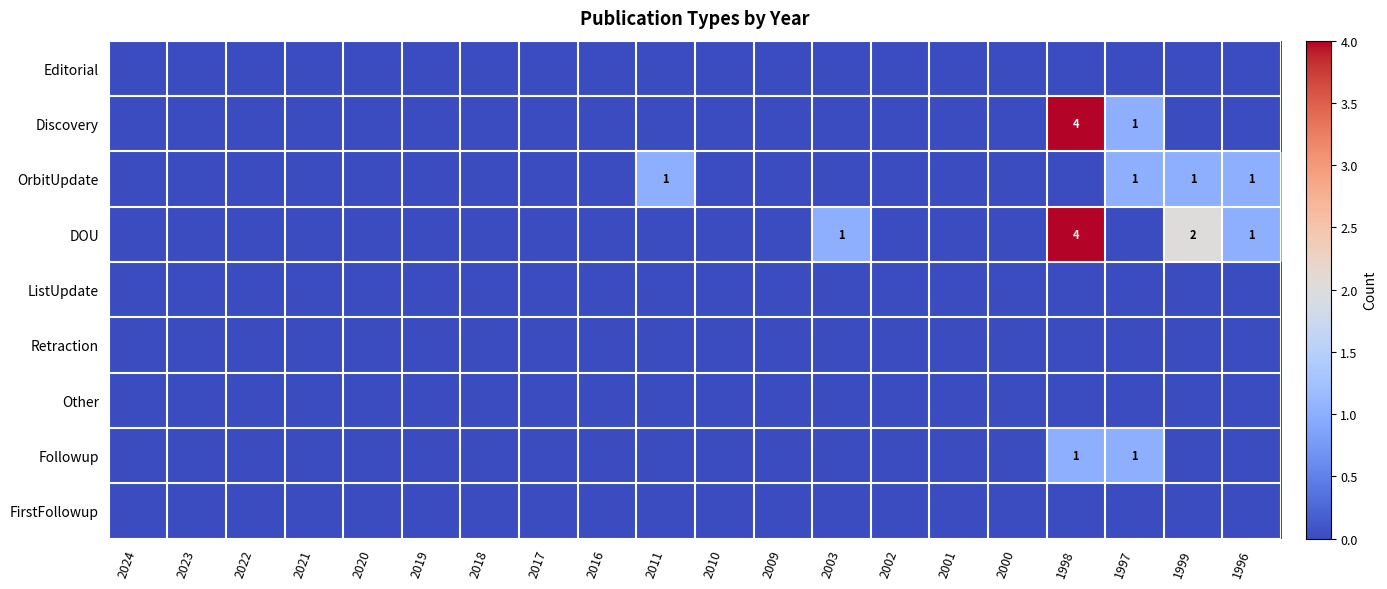

At how many categories does at least one series exceed 2?

1